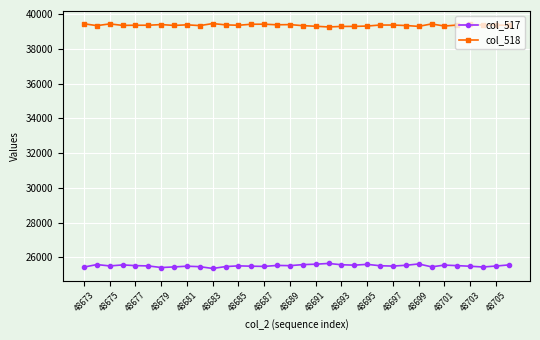

What is the value of the col_517 point at the 11th from the left?

25360